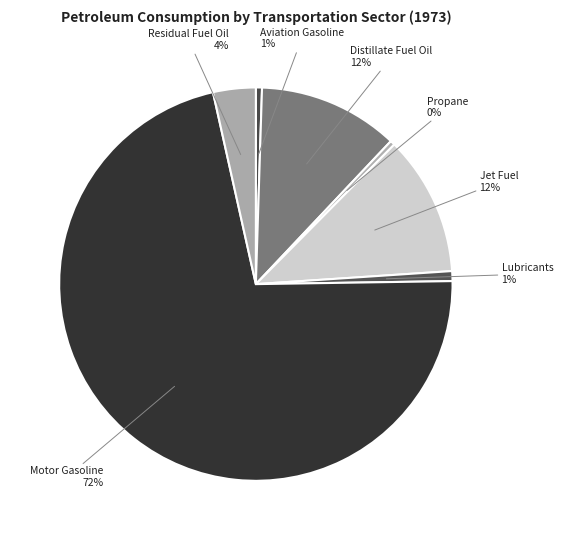

Which slice is the largest?

Motor Gasoline